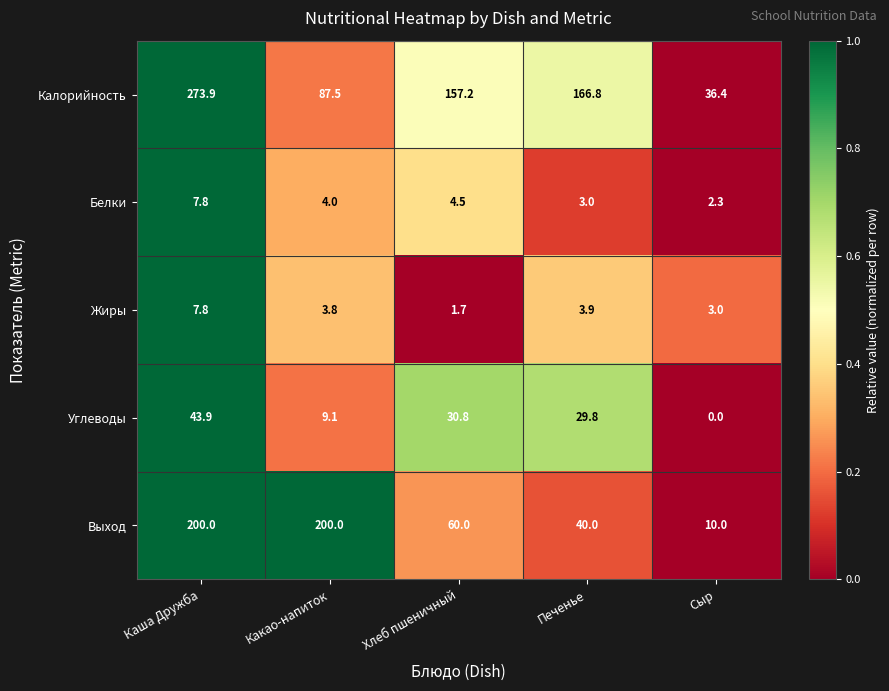

Which series has the largest total across all categories?

Калорийность